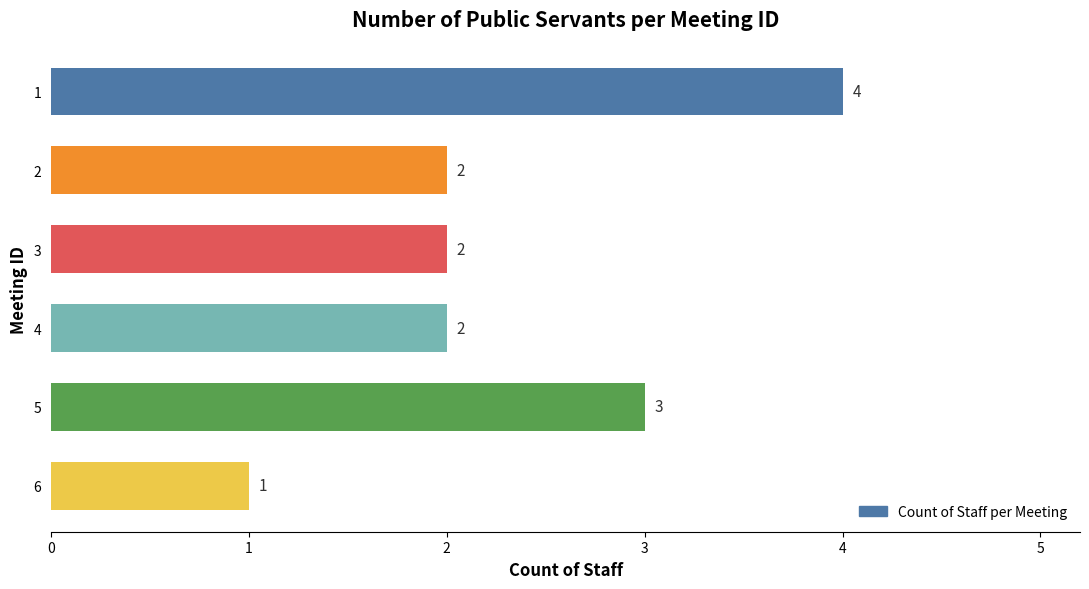

What is the difference between the maximum and second lowest values?

2